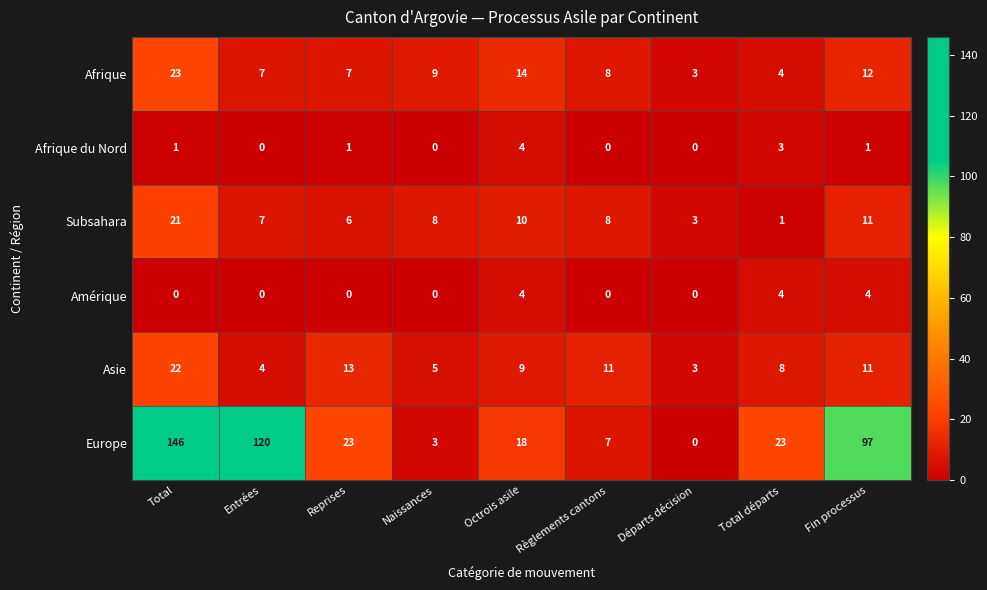

Which series has the widest spread of values?

Europe